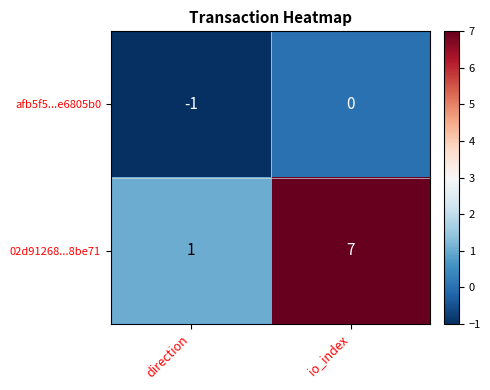

What is the total value across all series at io_index?

7